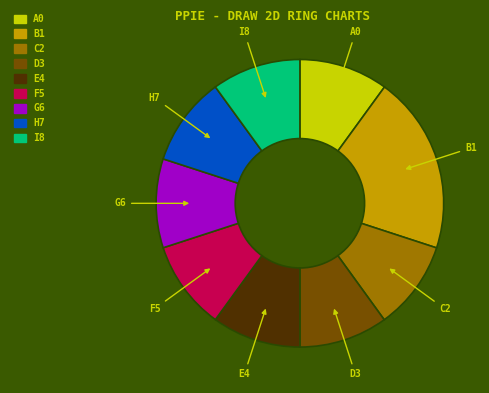

Does any single category account for the majority?

No